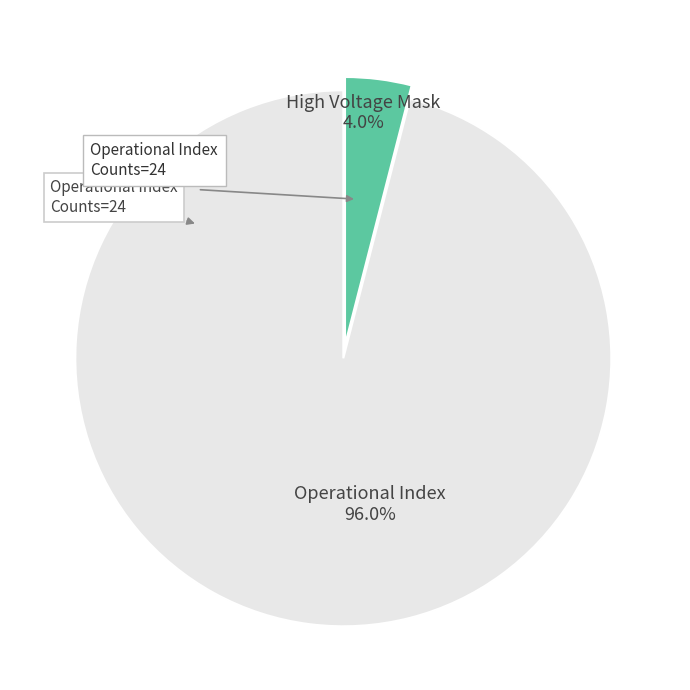

Does any single category account for the majority?

Yes